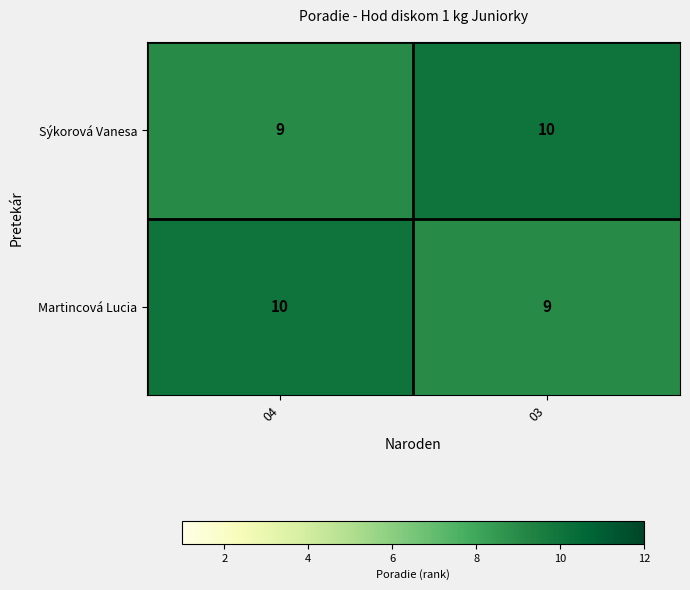

Rank the categories by Sýkorová Vanesa value from lowest to highest.

04, 03